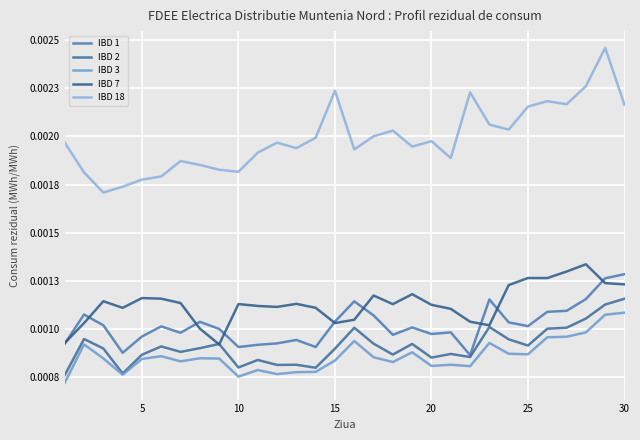

True or false: IBD 18 has more than 1 points higher than both neighbors.

True